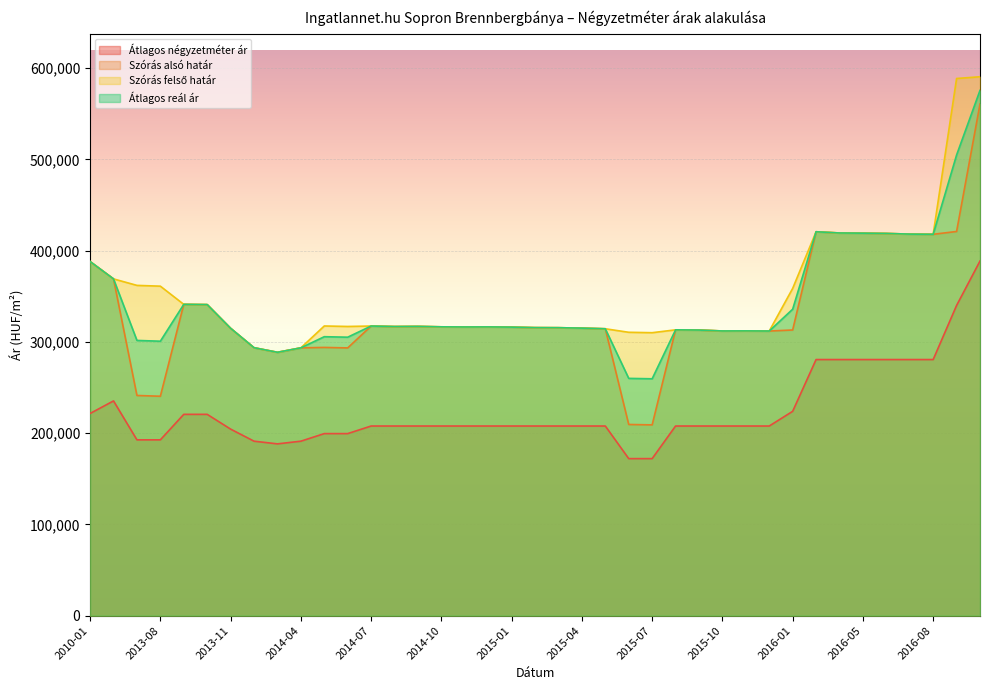

True or false: Szórás alsó határ and Szórás felső határ cross at least once.

False